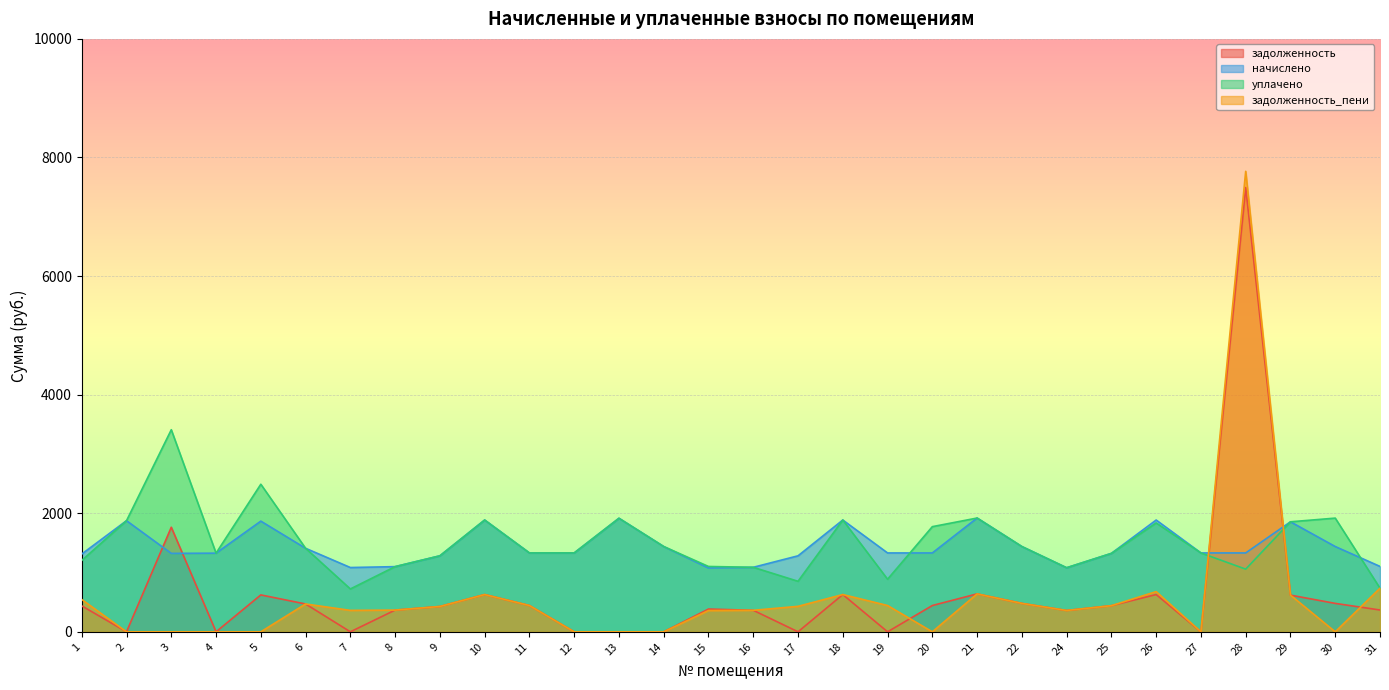

Which has a higher value, 31 or 5?

5